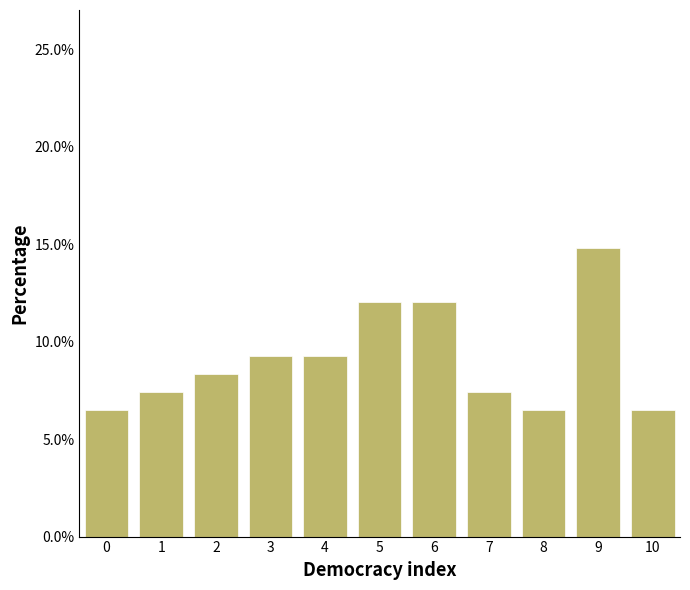

Reading left to right, list every bar in this chart as the range it spans on the x-axis followed by its height. The values are not printed on the chart, so give them approximately, as read against the axis.

-0.5 to 0.5: 6.5
0.5 to 1.5: 7.5
1.5 to 2.5: 8.5
2.5 to 3.5: 9.5
3.5 to 4.5: 9.5
4.5 to 5.5: 12.0
5.5 to 6.5: 12.0
6.5 to 7.5: 7.5
7.5 to 8.5: 6.5
8.5 to 9.5: 15.0
9.5 to 10.5: 6.5